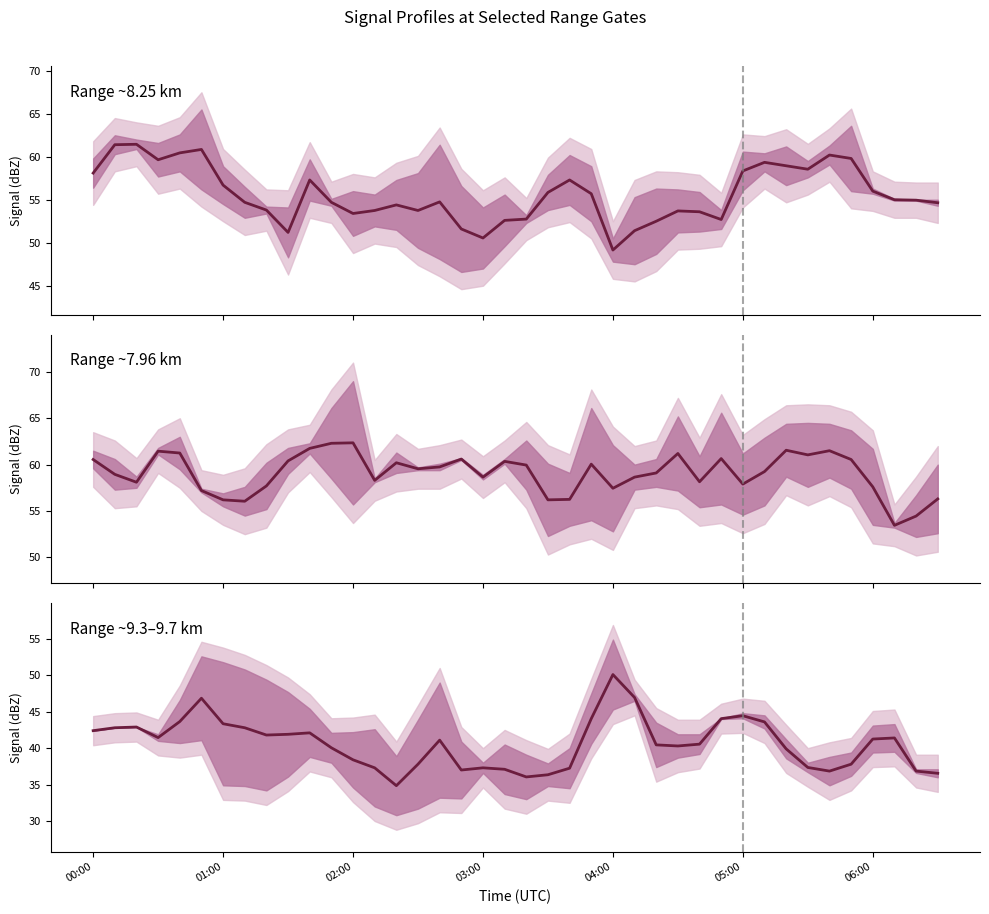

True or false: Range ~8.25 km has a value of 31.6 at 03:00.

False